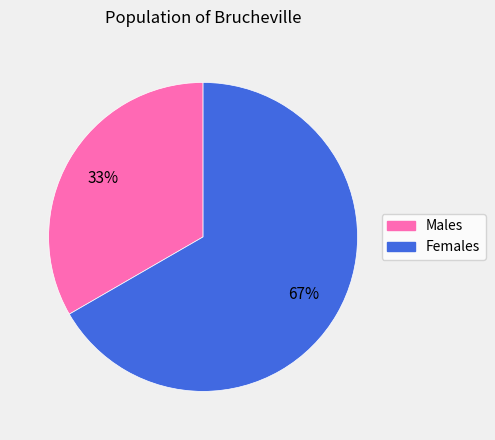

To the nearest percent, what is the average slice percentage?

50%